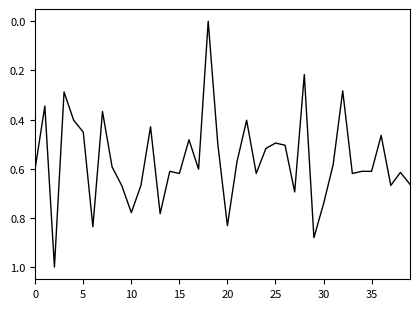

How many values are between 0 and 1?

40